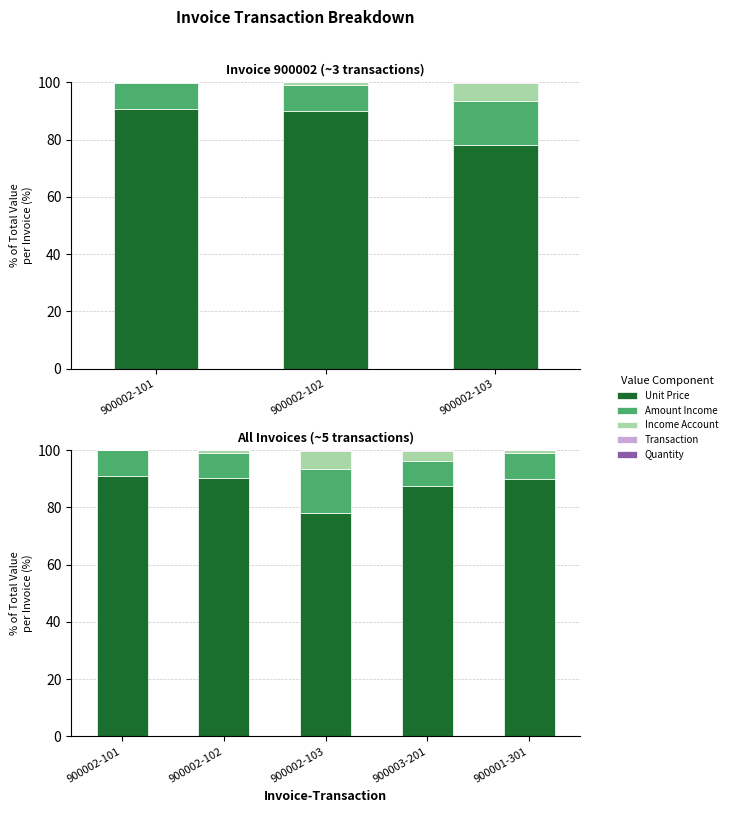

At how many categories does at least one series exceed 40?

5